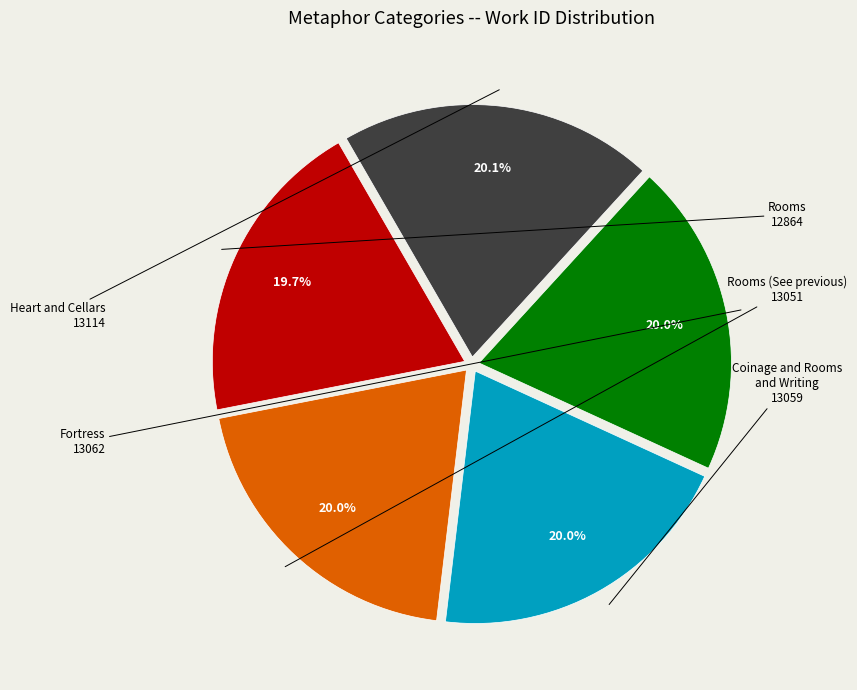

Approximately how many times larger is the value at Coinage and Rooms and Writing compared to Rooms (See previous)?

1.0